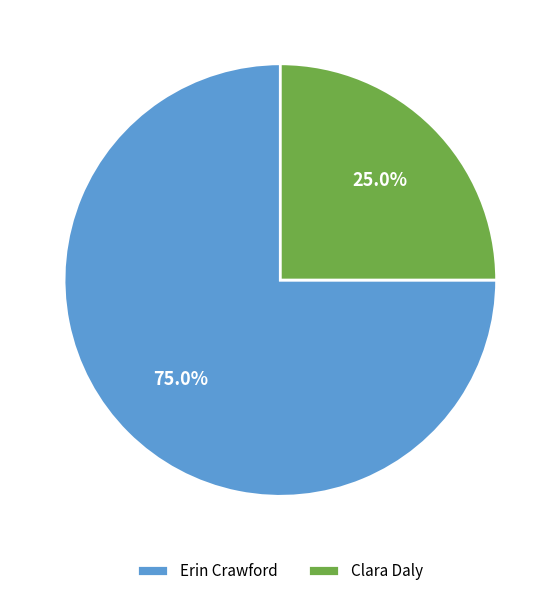

Is the sum of Clara Daly and Erin Crawford greater than half?

Yes